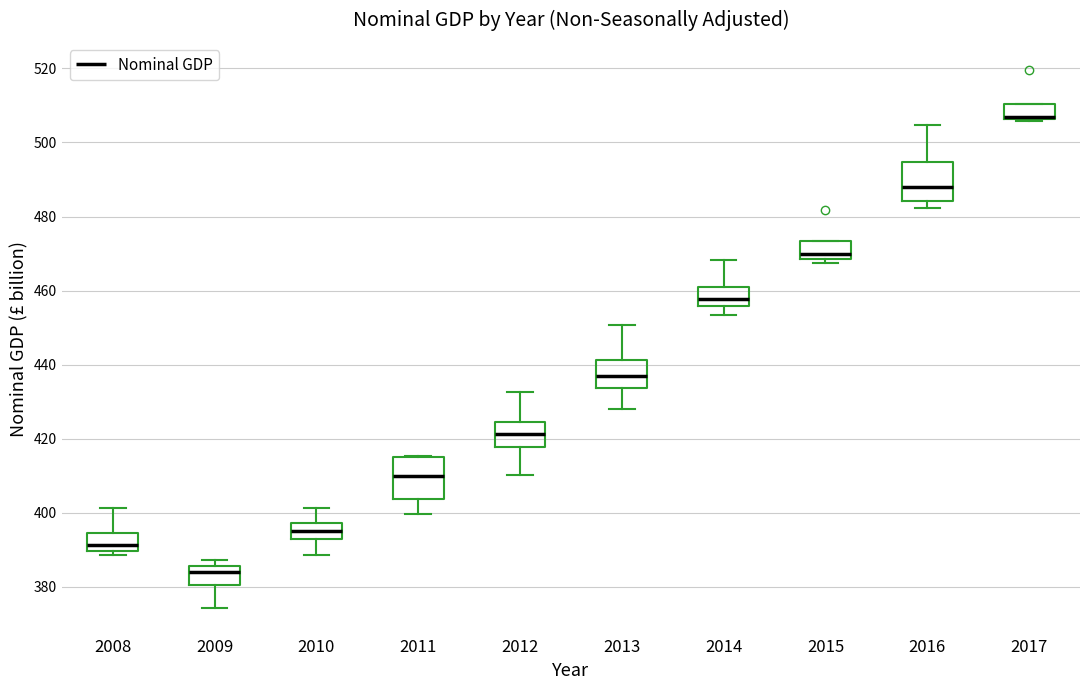

Where is the lower edge of the box at x = 2012 on the y-axis? The values are not printed on the chart, so give them approximately, as read against the axis.

418